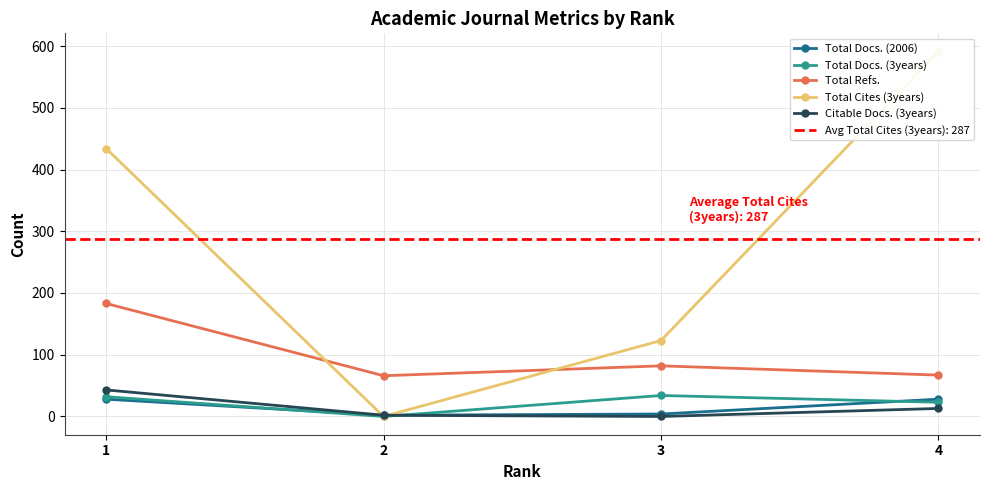

What is the average value of the Total Docs. (3years) series?

22